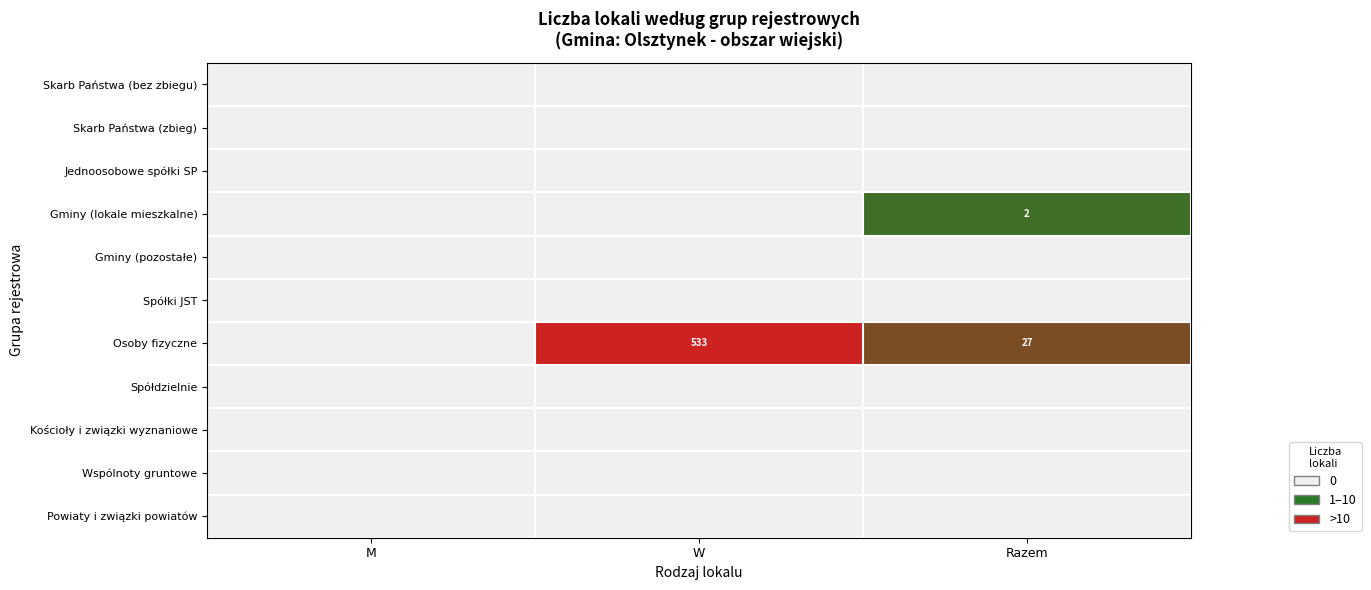

True or false: Gminy (lokale mieszkalne) has a value of 2 at Razem.

True